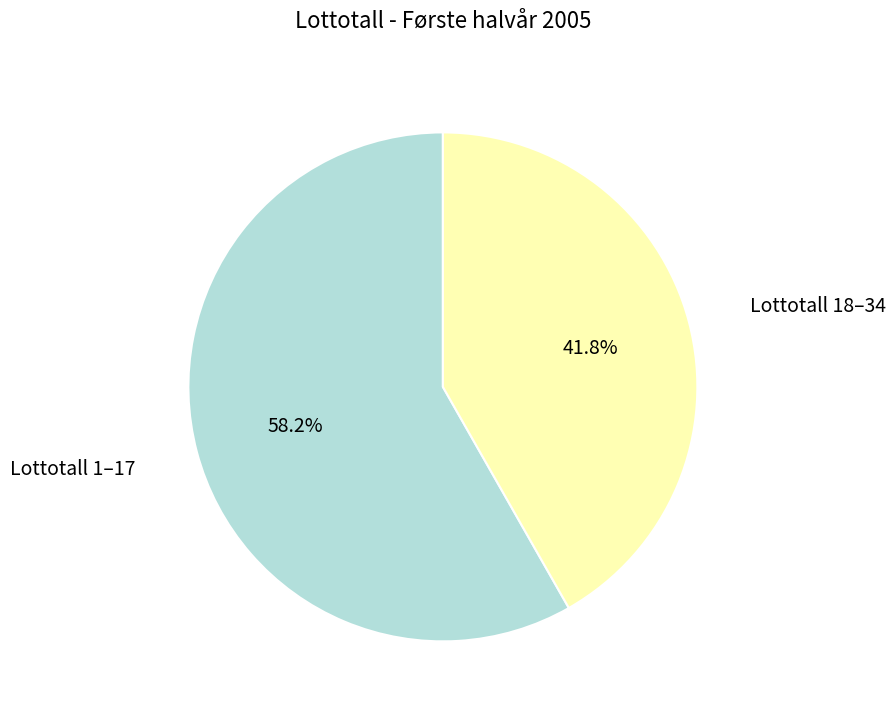

Which has a higher value, Lottotall 1–17 or Lottotall 18–34?

Lottotall 1–17